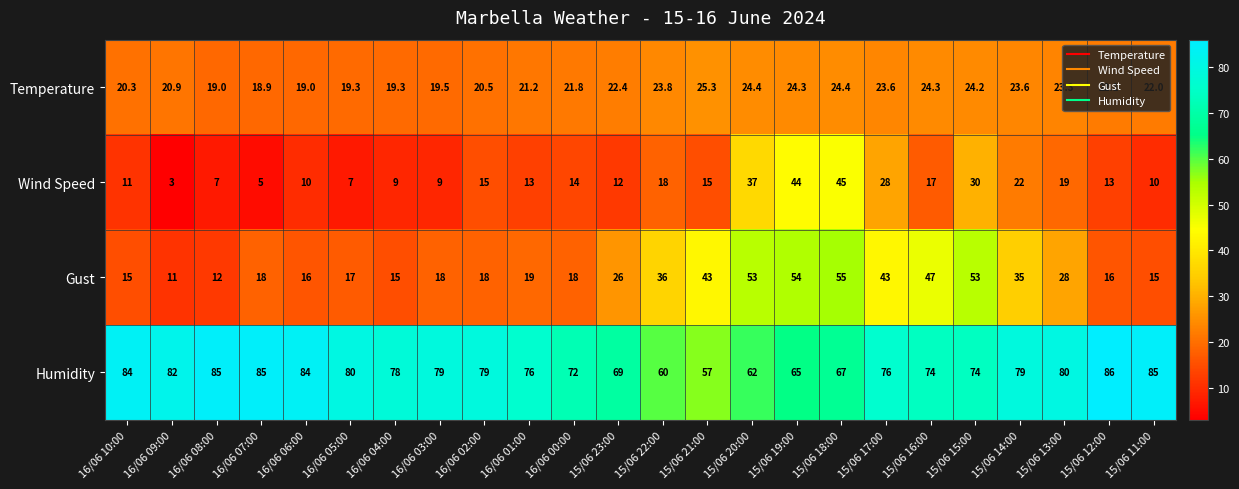

What is the total value across all series at 15/06 18:00?

191.4